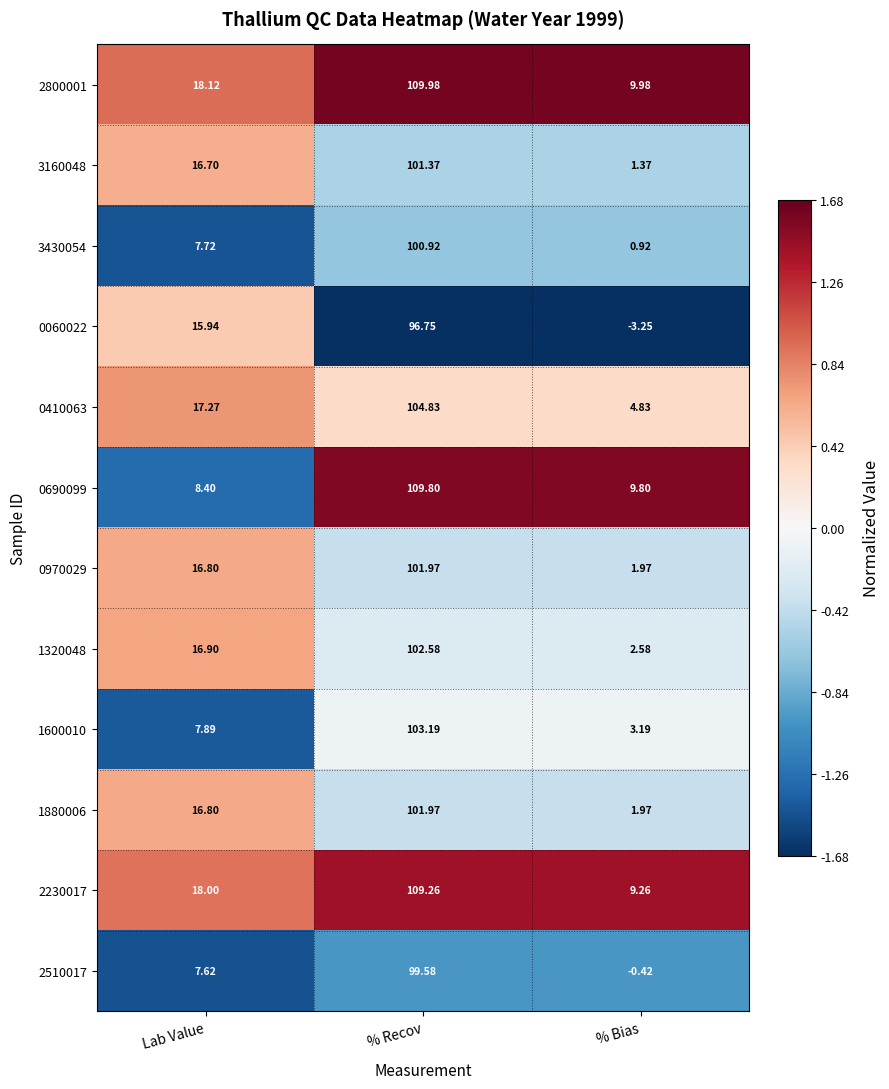

Where is 2230017 nearest to the value 59?

Lab Value